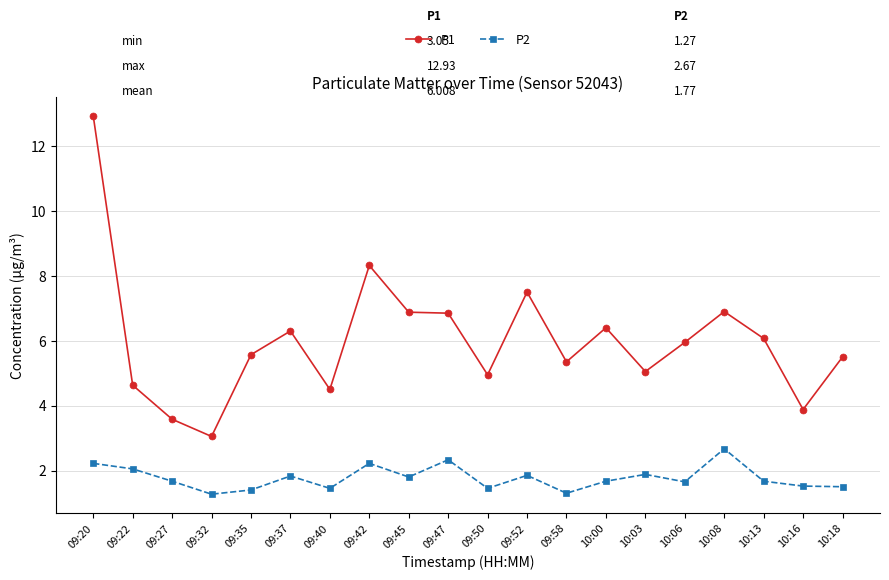

True or false: P2 and P1 intersect in this chart.

False